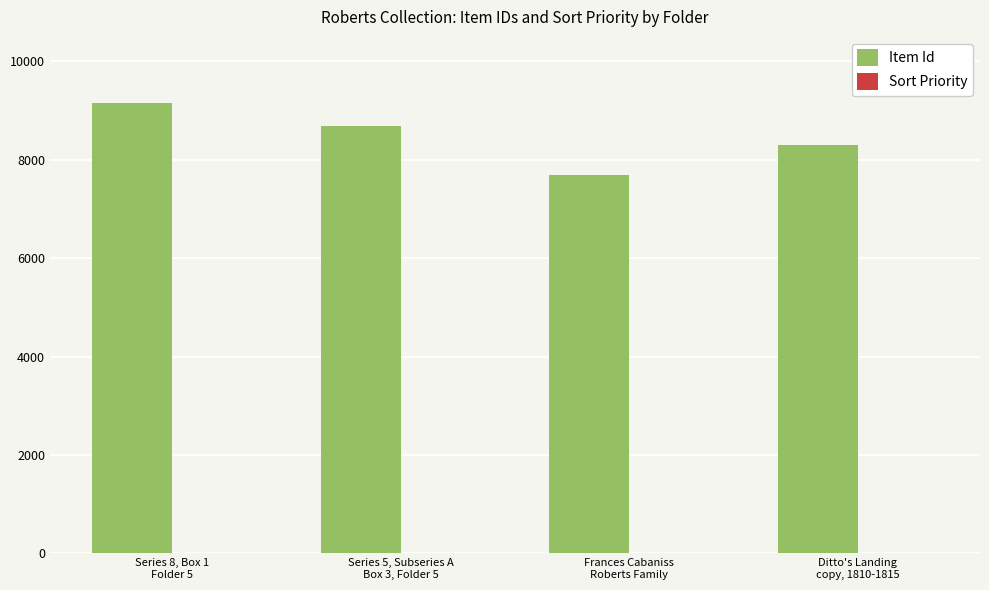

Which series has the largest total across all categories?

Item Id